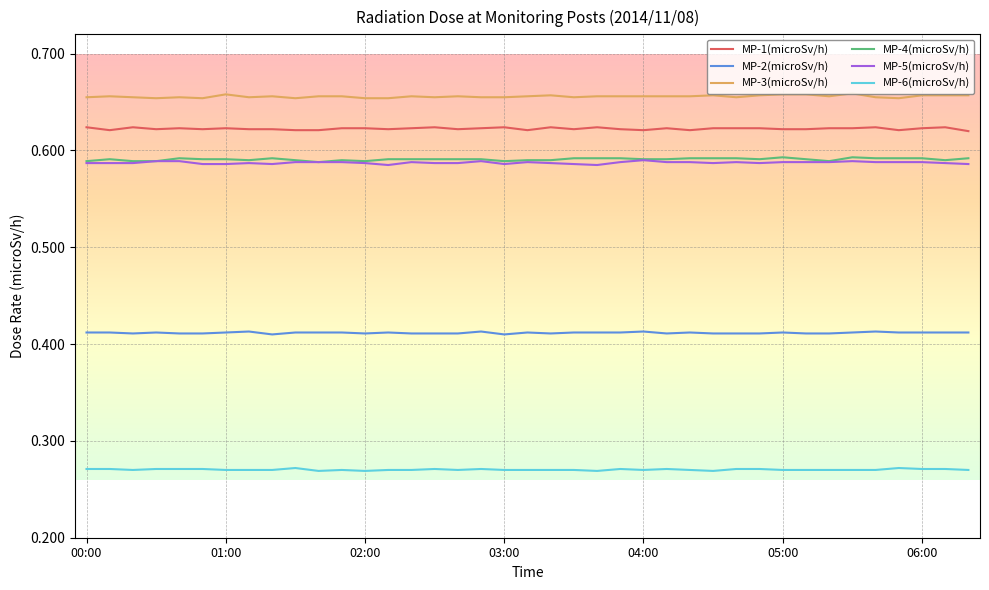

True or false: MP-1(microSv/h) and MP-5(microSv/h) cross at least once.

False